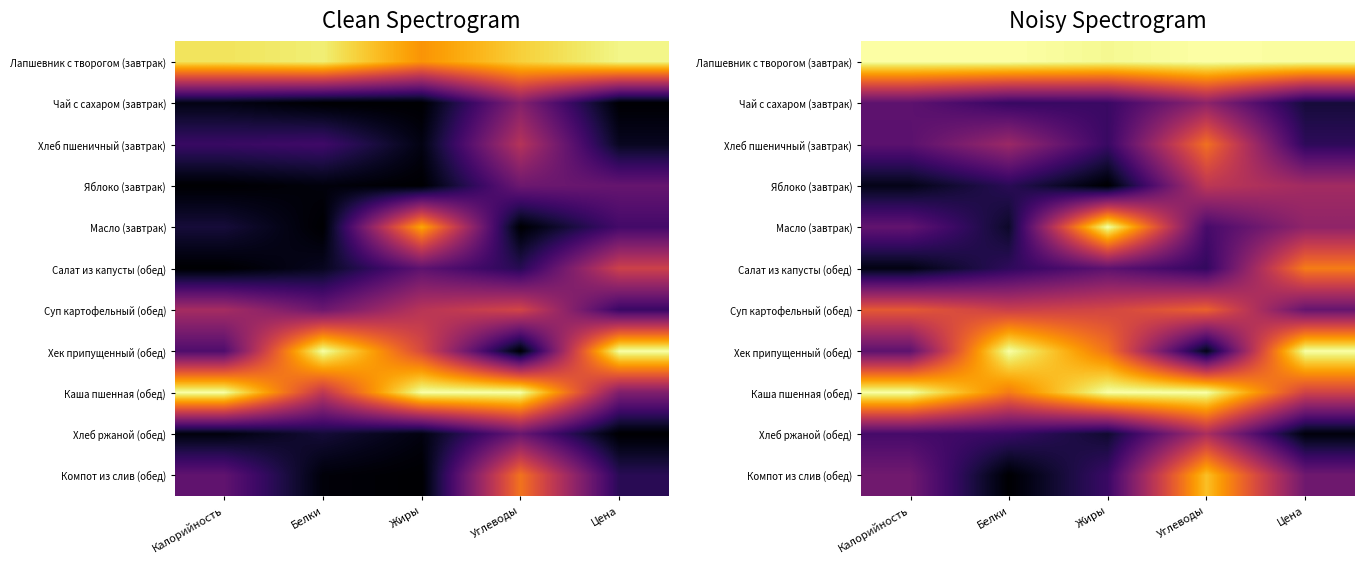

At how many categories does at least one series exceed 0?

5